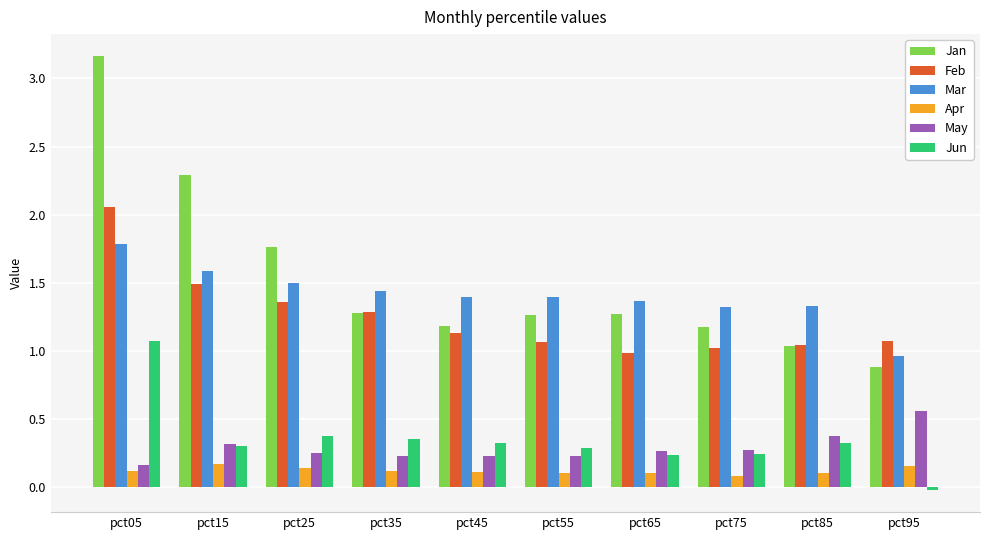

The value of Feb at pct85 is 1.0. True or false?

True